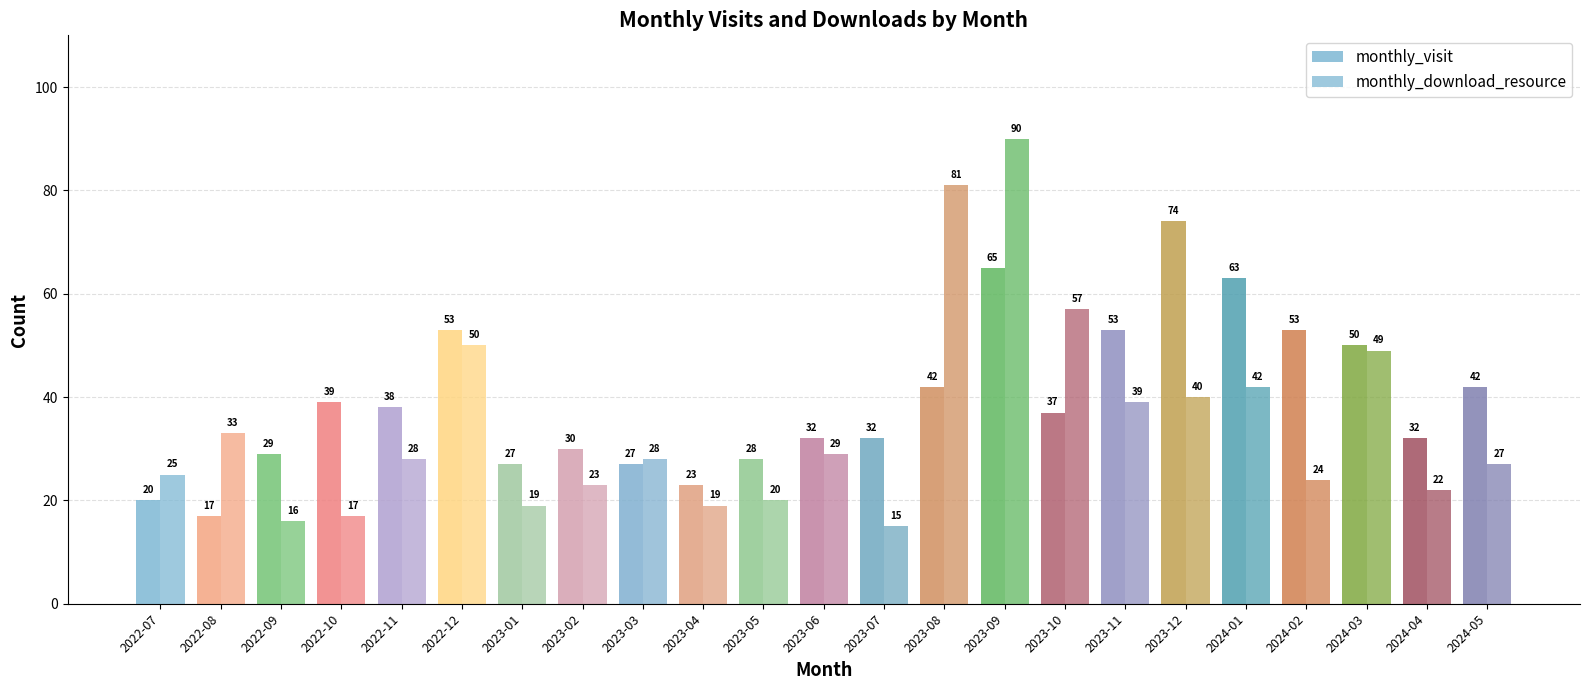

What is the difference between the highest and lowest values at 2023-09?

25